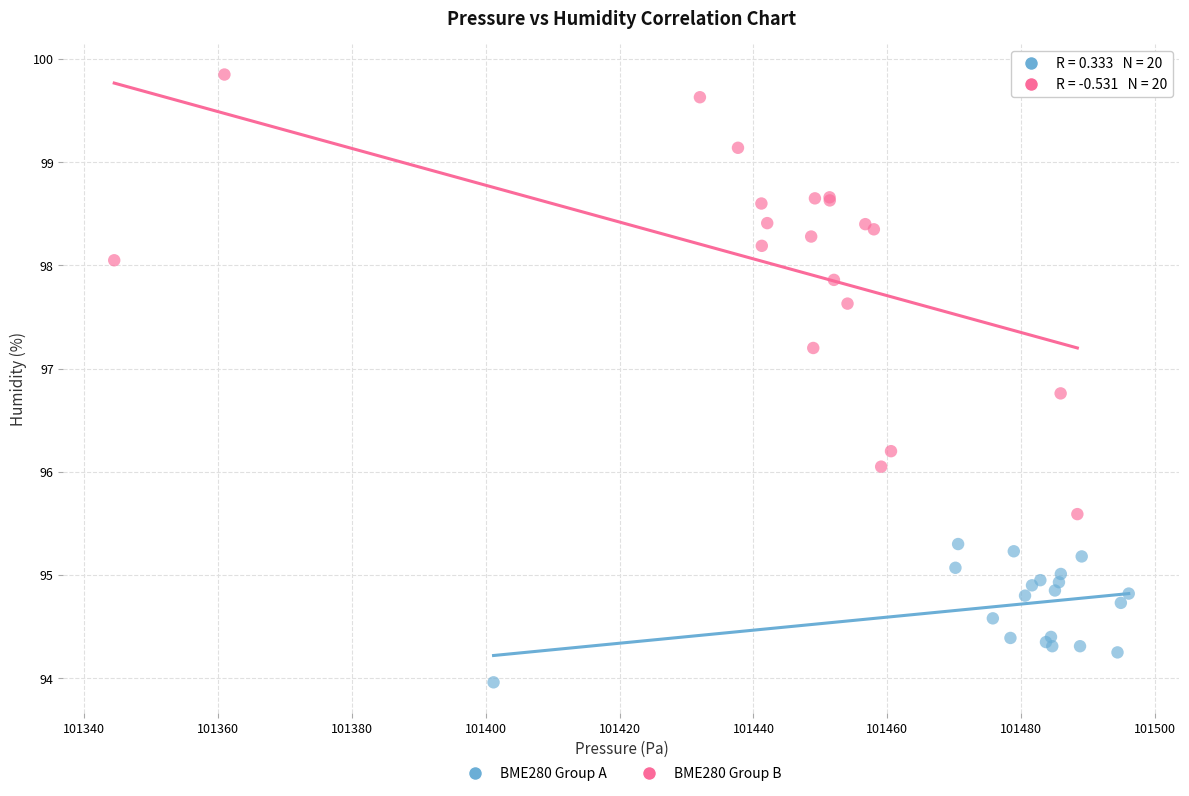

Which series contains the highest Y value?

BME280 Group B